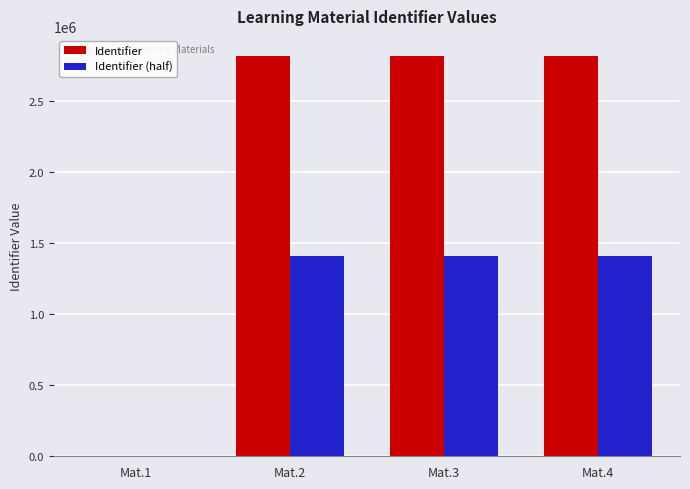

Which series has the largest total across all categories?

Identifier